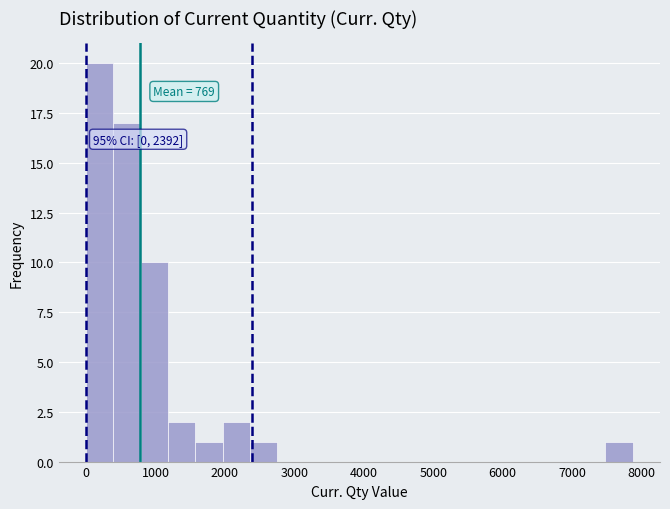

Around what value on the x-axis is the tallest bar? Give the approximate position of its centre, as read against the axis.

200